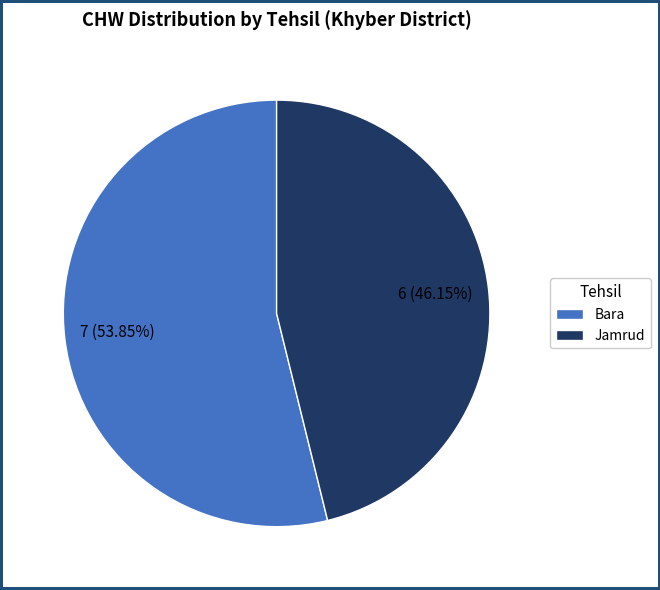

Do Jamrud and Bara together represent more than half of the pie?

Yes